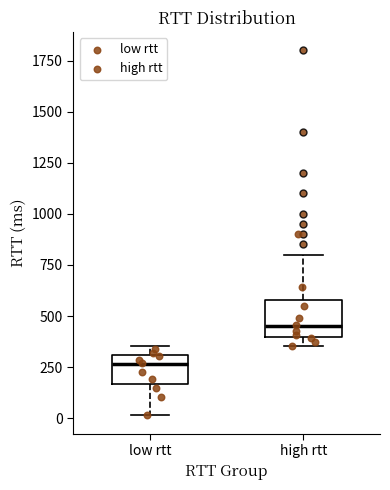

Reading left to right, transcribe this box plot: for each box, give where its median line is, the range the box spans, and where its two whiskers end, as read against the y-axis. The values are not printed on the chart, so give them approximately, as read against the axis.

low rtt: median 250, box 150 to 300, whiskers 0 to 350
high rtt: median 450, box 400 to 600, whiskers 350 to 800